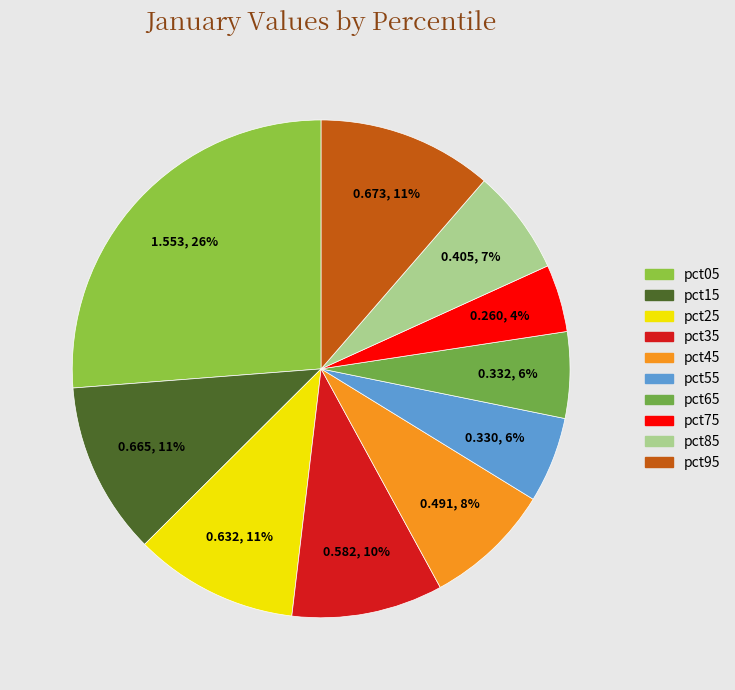

How many segments does this pie chart have?

10